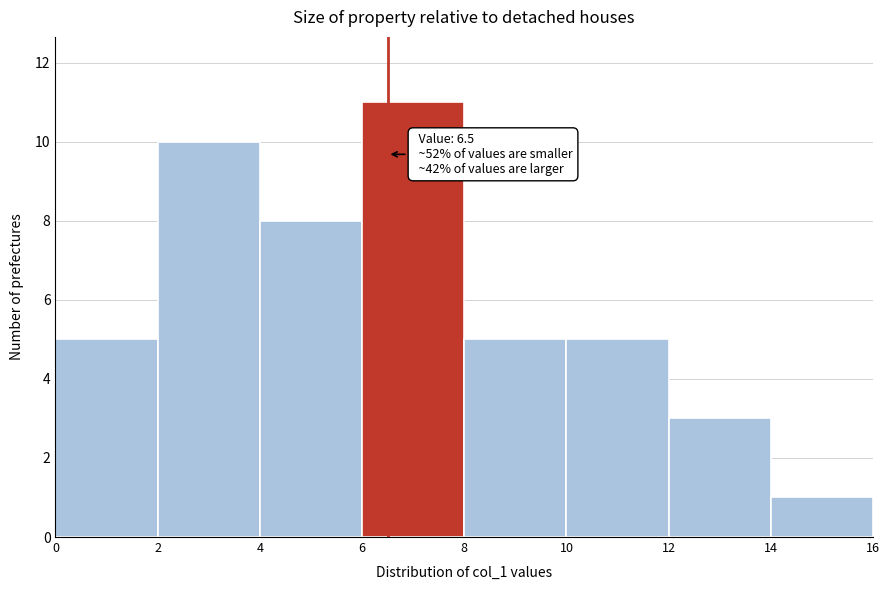

Over which range of the x-axis is the bar tallest?

6 to 8